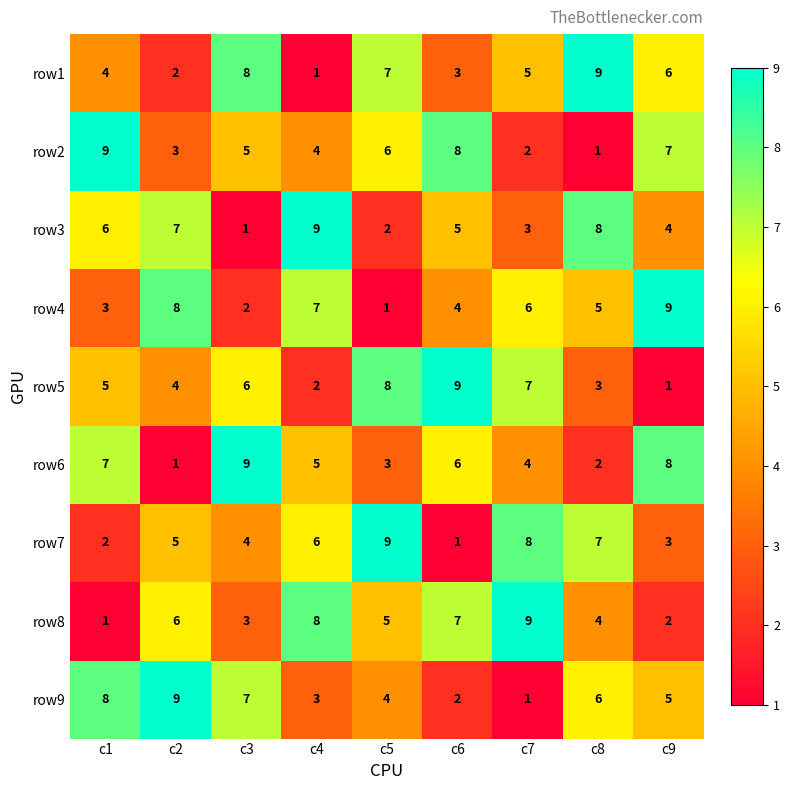

What is the maximum value shown in the chart?

9